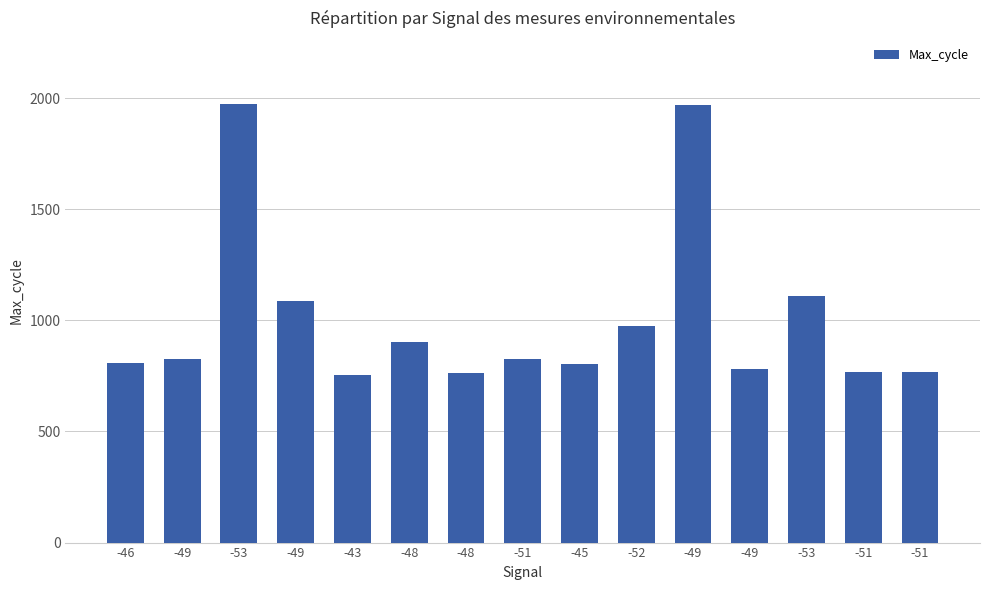

How many bars are there in total?

15